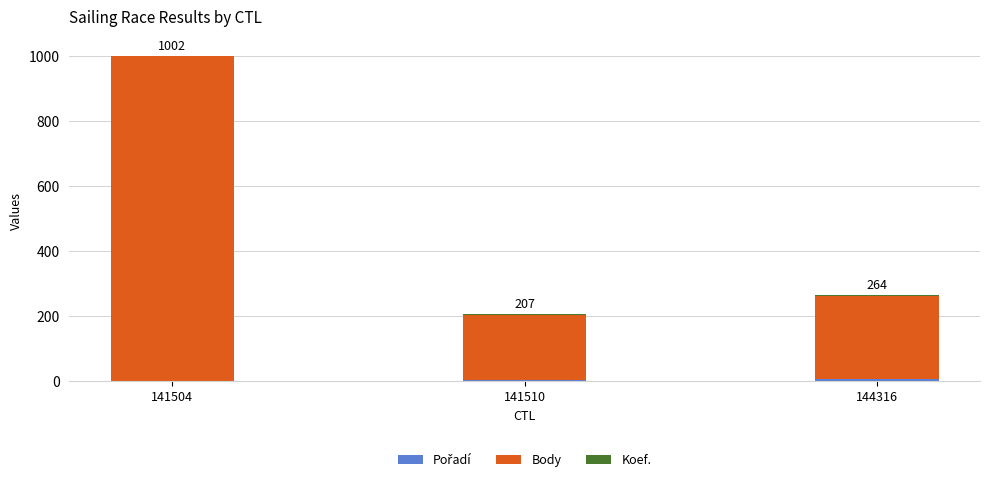

At which category is the sum across all series the highest?

141504